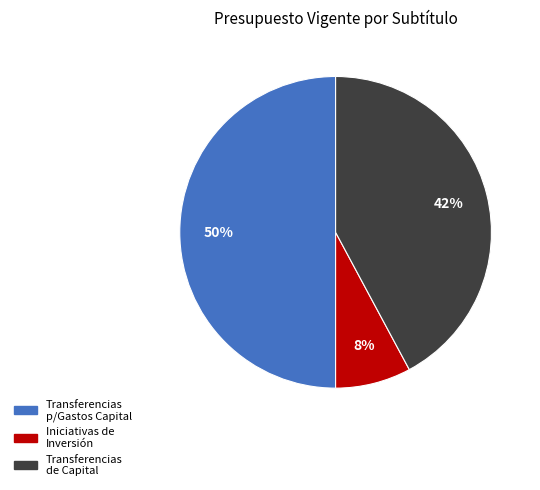

To the nearest percent, what is the difference between the largest and smallest slice percentages?

42%